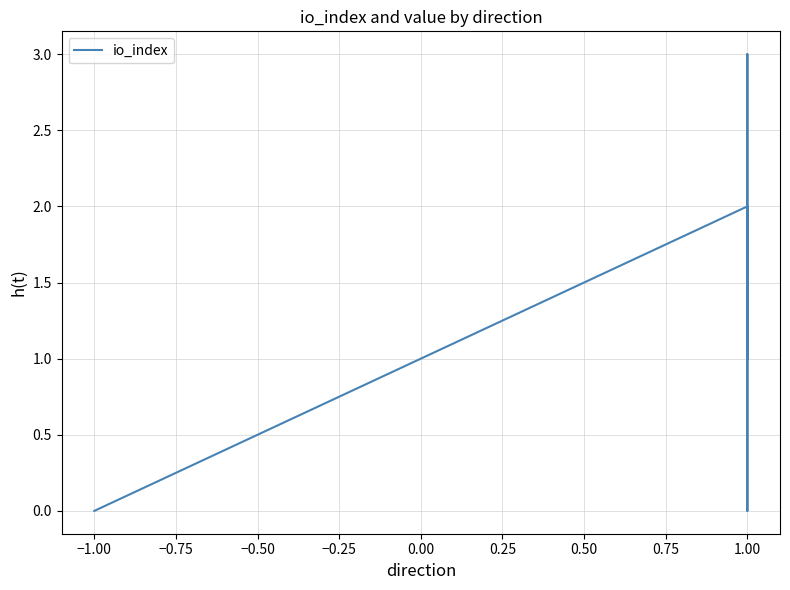

How many lines are shown in the chart?

1